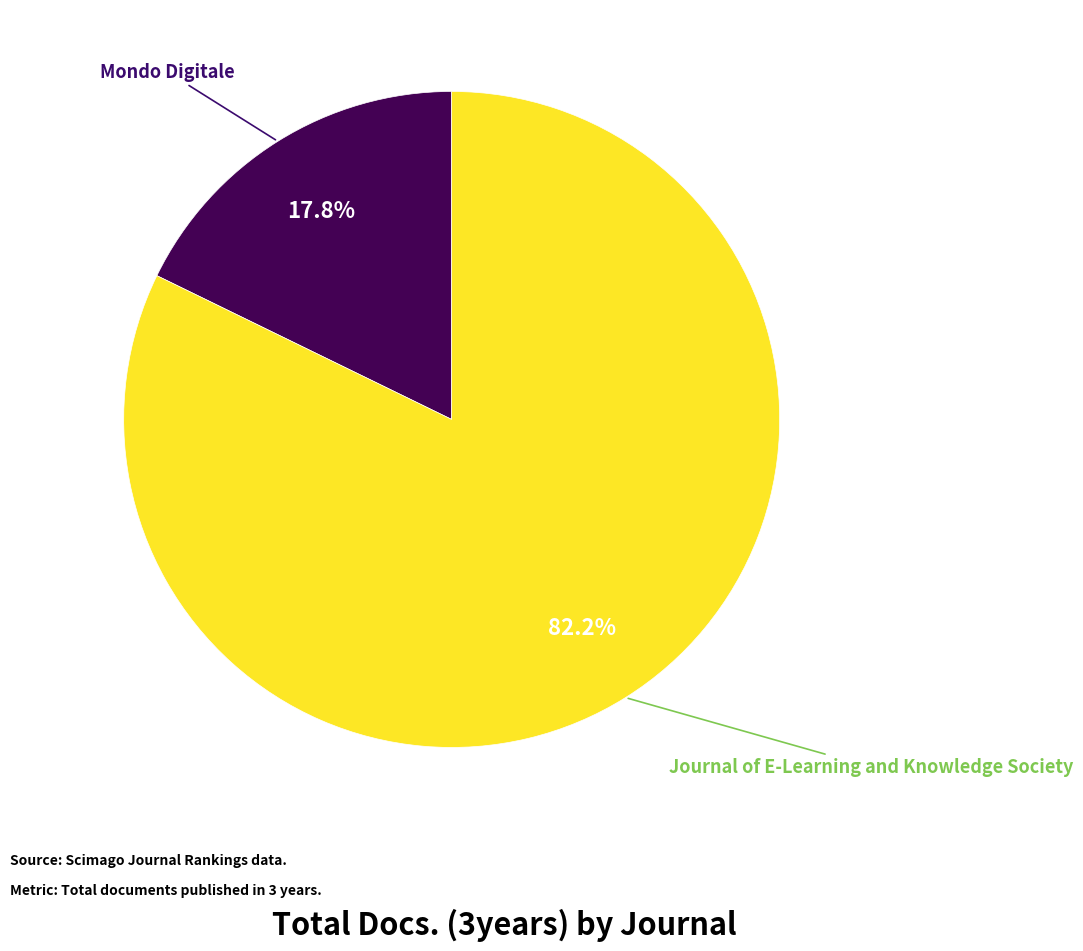

How many segments does this pie chart have?

2